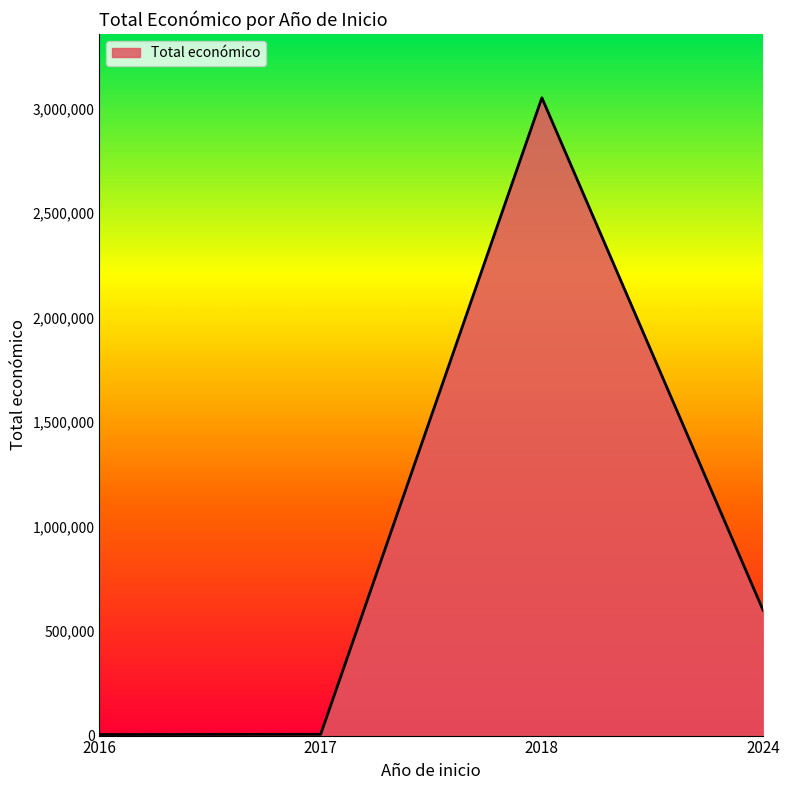

What is the difference between the second highest and second lowest values?

593262